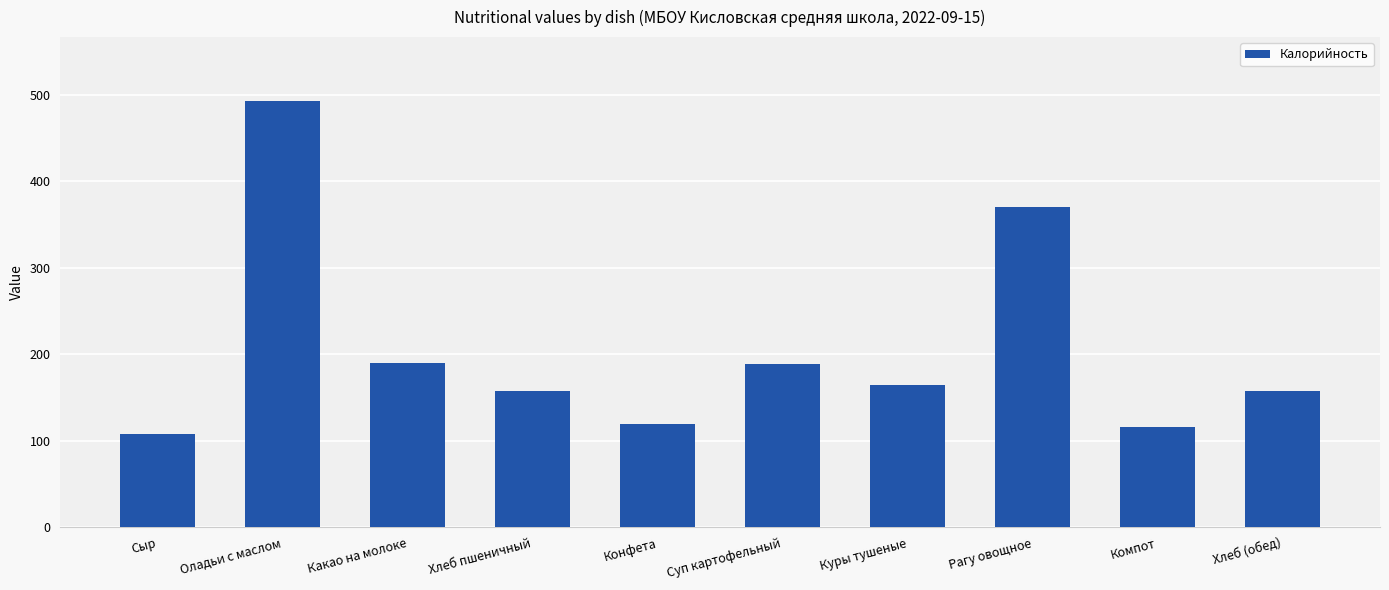

What is the smallest value displayed?

108.0